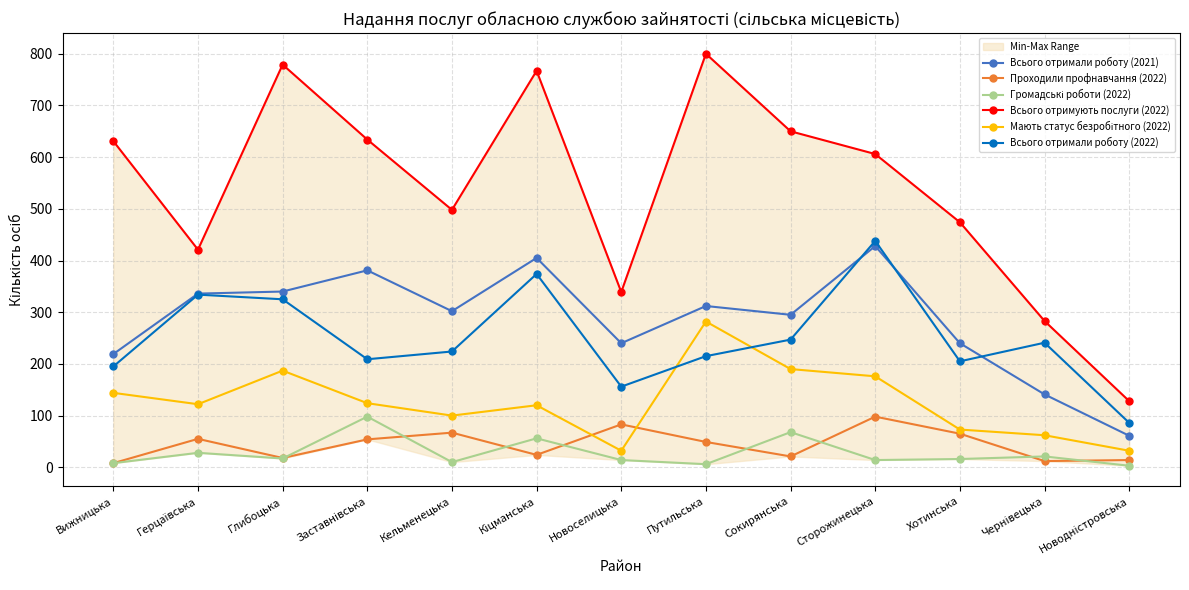

Reading right to left, list all the values displayed in this chart.

Всього отримали роботу (2021): Новодністровська=61	Чернівецька=141	Хотинська=240	Сторожинецька=428	Сокирянська=295	Путильська=312	Новоселицька=240	Кіцманська=405	Кельменецька=302	Заставнівська=381	Глибоцька=340	Герцаївська=336	Вижницька=219
Проходили профнавчання (2022): Новодністровська=14	Чернівецька=12	Хотинська=65	Сторожинецька=98	Сокирянська=21	Путильська=49	Новоселицька=83	Кіцманська=24	Кельменецька=67	Заставнівська=54	Глибоцька=18	Герцаївська=55	Вижницька=8
Громадські роботи (2022): Новодністровська=3	Чернівецька=21	Хотинська=16	Сторожинецька=14	Сокирянська=68	Путильська=6	Новоселицька=14	Кіцманська=56	Кельменецька=10	Заставнівська=98	Глибоцька=17	Герцаївська=28	Вижницька=8
Всього отримують послуги (2022): Новодністровська=128	Чернівецька=283	Хотинська=474	Сторожинецька=606	Сокирянська=650	Путильська=800	Новоселицька=339	Кіцманська=767	Кельменецька=498	Заставнівська=634	Глибоцька=779	Герцаївська=421	Вижницька=631
Мають статус безробітного (2022): Новодністровська=32	Чернівецька=62	Хотинська=73	Сторожинецька=176	Сокирянська=190	Путильська=282	Новоселицька=32	Кіцманська=120	Кельменецька=100	Заставнівська=124	Глибоцька=187	Герцаївська=122	Вижницька=144
Всього отримали роботу (2022): Новодністровська=86	Чернівецька=241	Хотинська=205	Сторожинецька=438	Сокирянська=247	Путильська=215	Новоселицька=156	Кіцманська=374	Кельменецька=224	Заставнівська=209	Глибоцька=325	Герцаївська=334	Вижницька=195